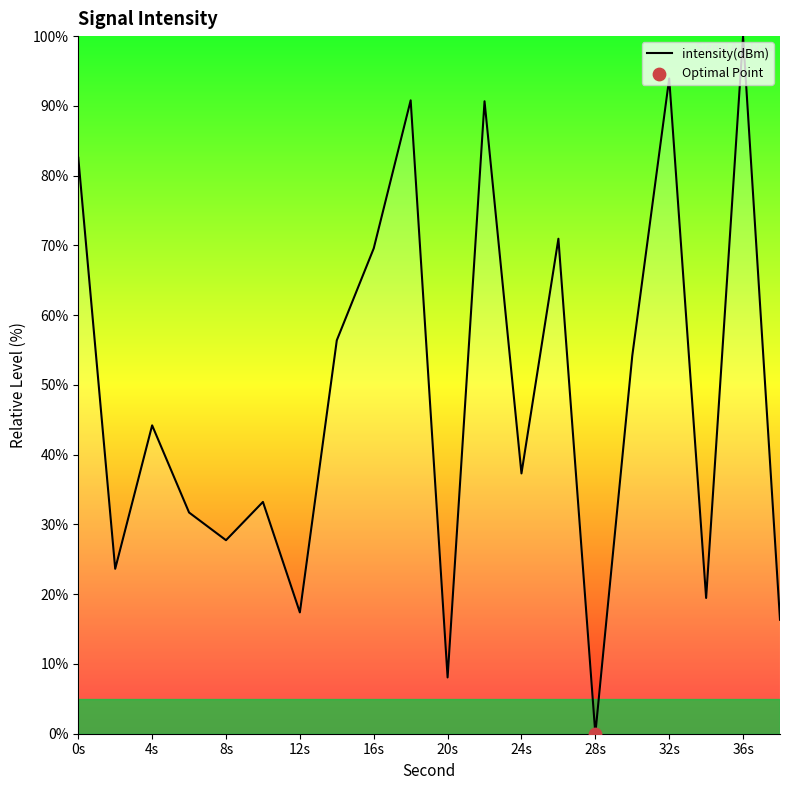

What is the maximum value shown in the chart?

100.0